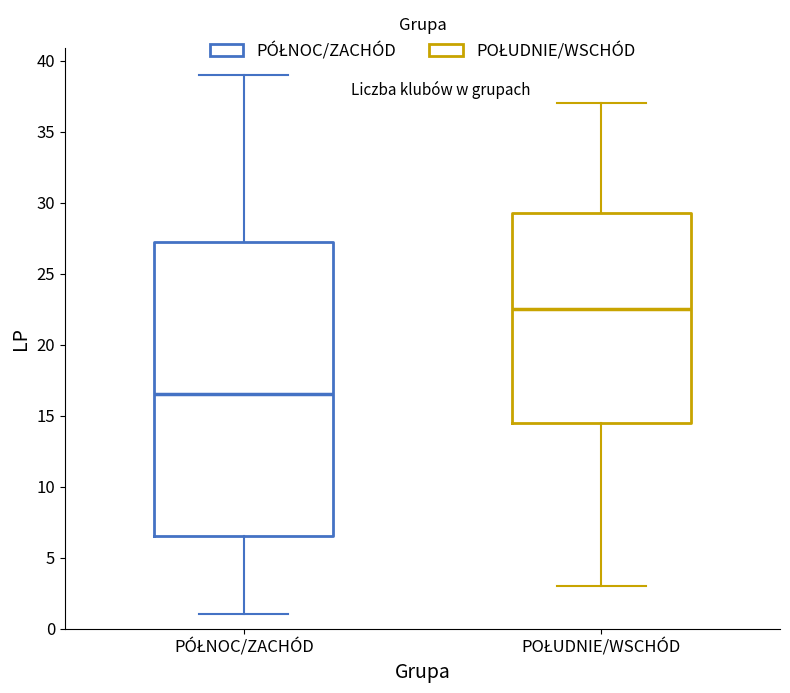

Comparing the boxes themselves (not the whiskers), which one is the tallest?

PÓŁNOC/ZACHÓD